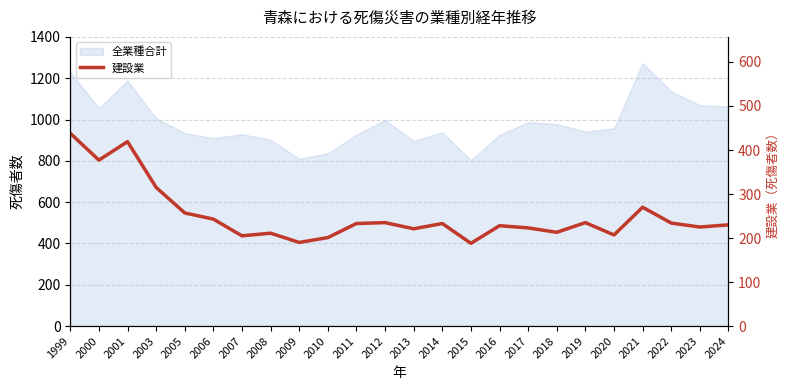

At which label is the value closest to 313?

2003